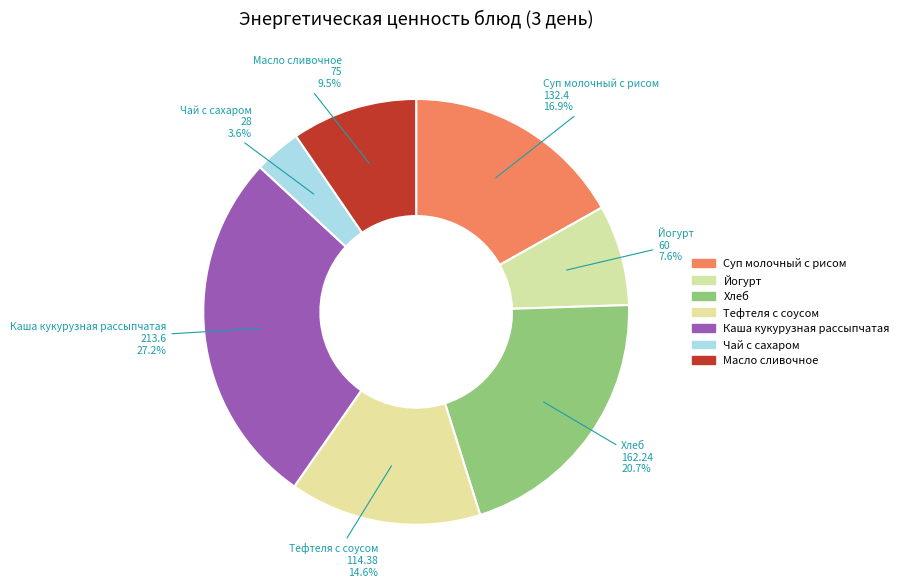

Does Хлеб represent more than half of the total?

No